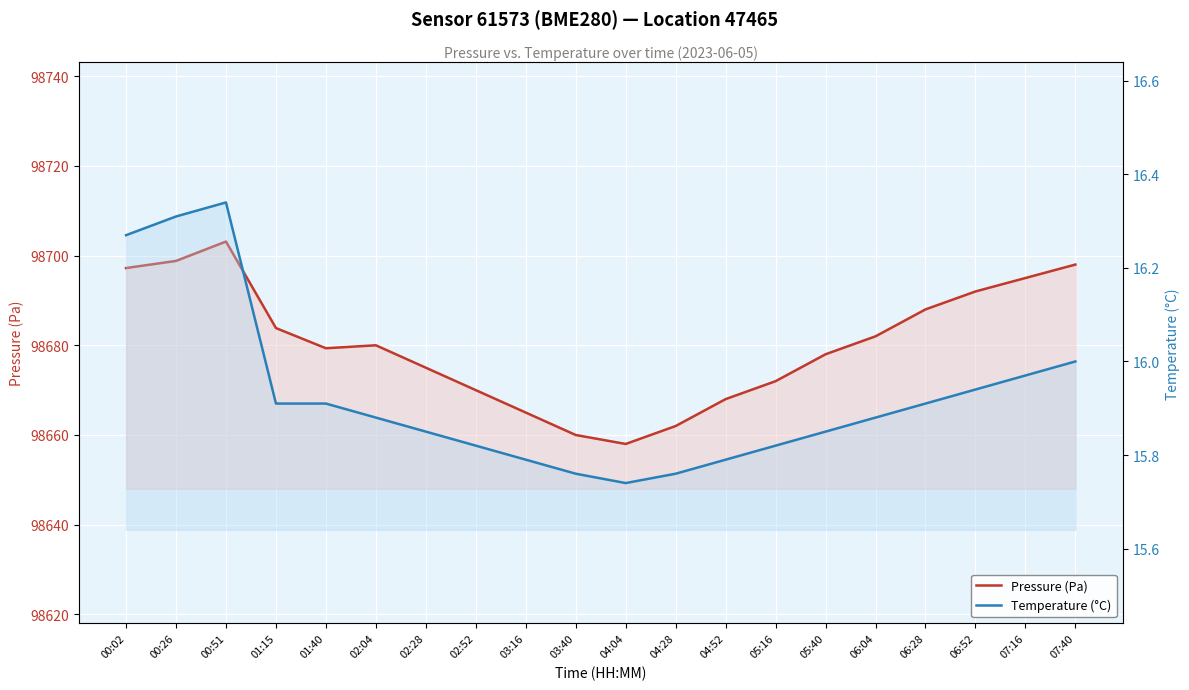

True or false: Pressure (Pa) and Temperature (°C) intersect in this chart.

False